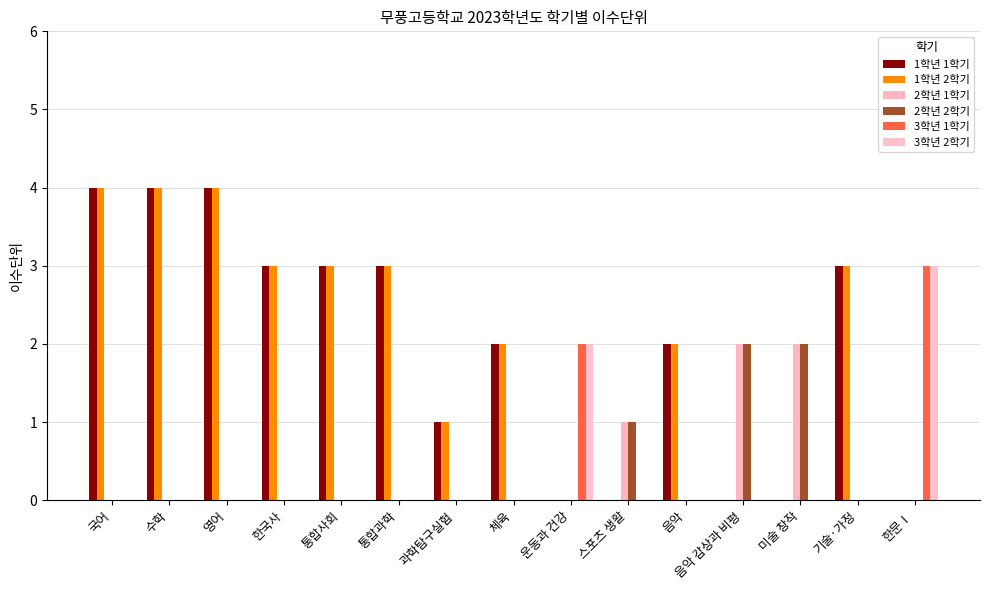

Rank the series by their maximum value, from highest to lowest.

1학년 1학기, 1학년 2학기, 3학년 1학기, 3학년 2학기, 2학년 1학기, 2학년 2학기